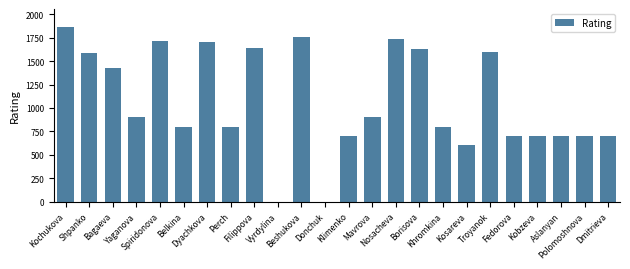

What is the sum of all values?

25668